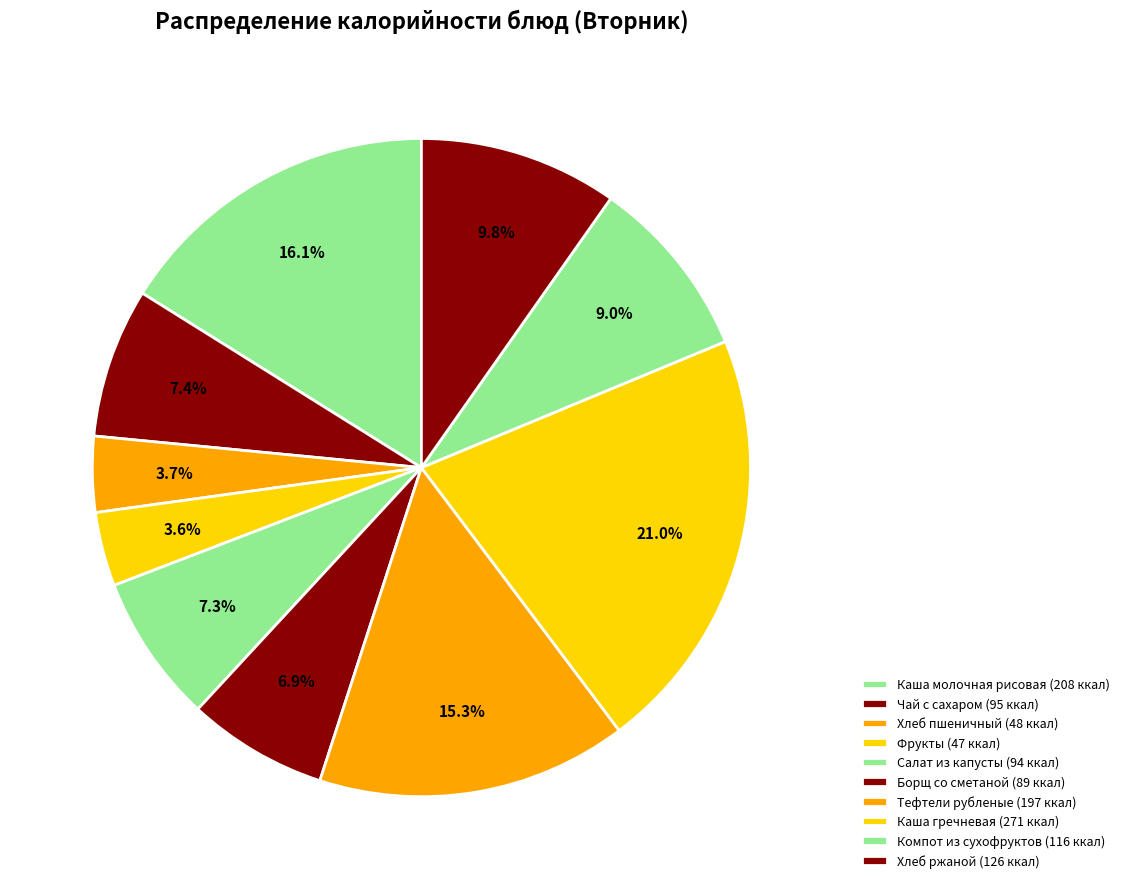

What percentage is the Каша молочная рисовая slice, to the nearest percent?

16%